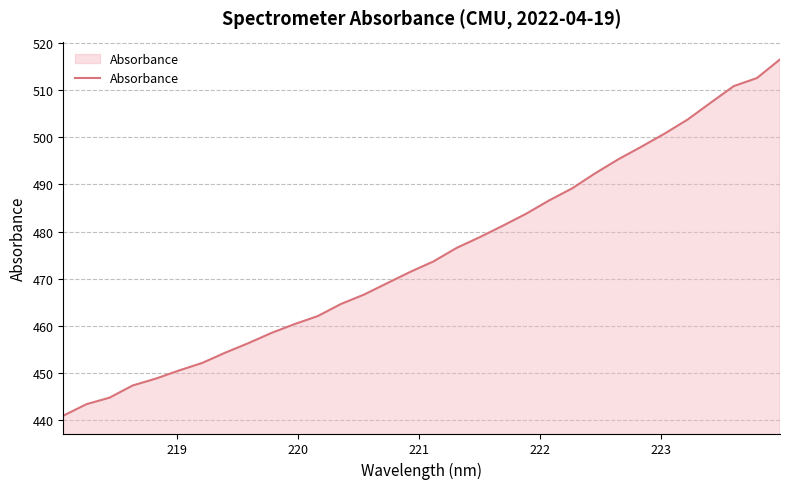

True or false: the data has more than 0 interior local peaks.

False